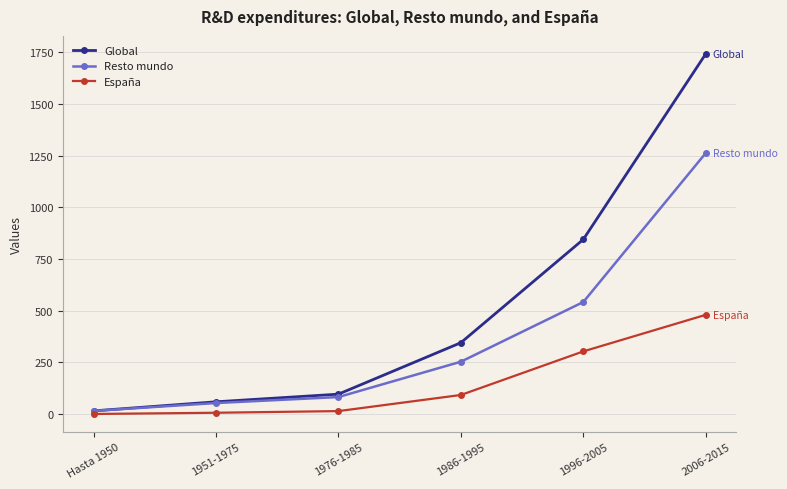

What is the label of the 4th point from the left?

1986-1995